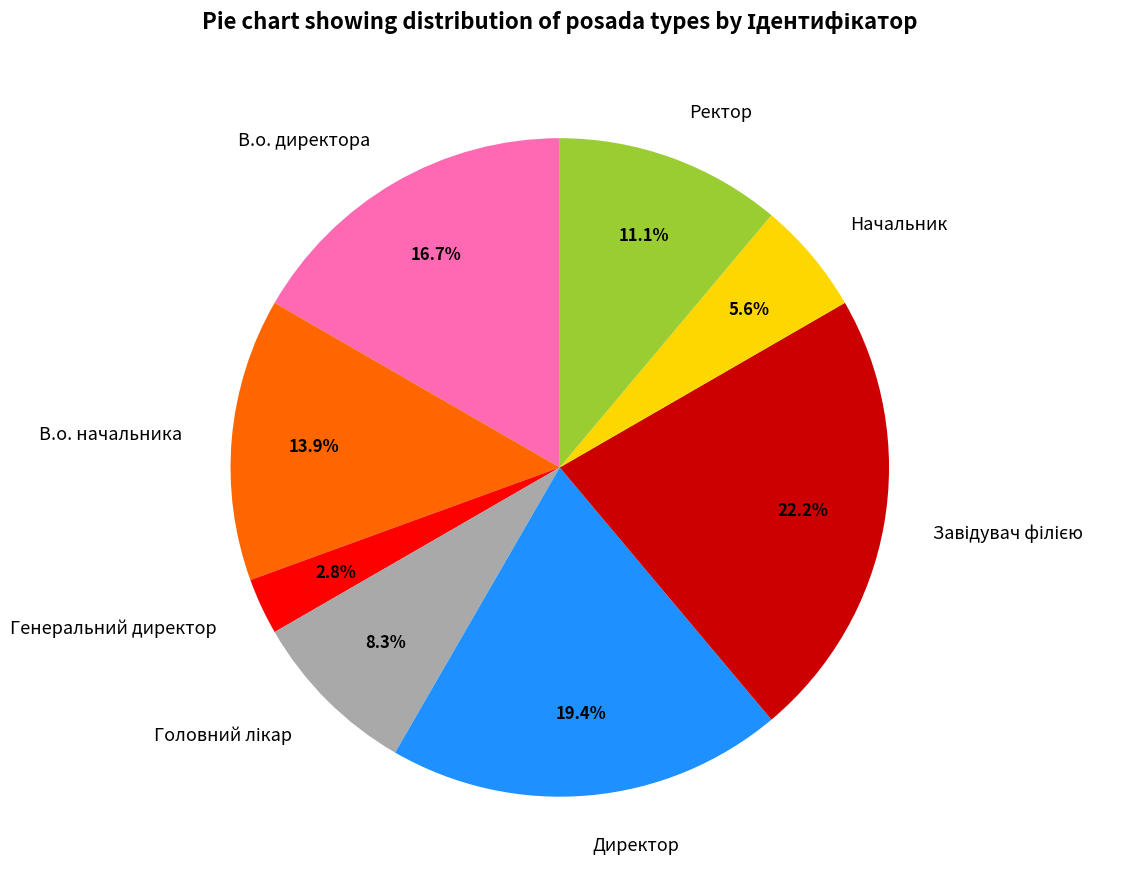

What is the smallest slice in the pie chart?

Генеральний директор